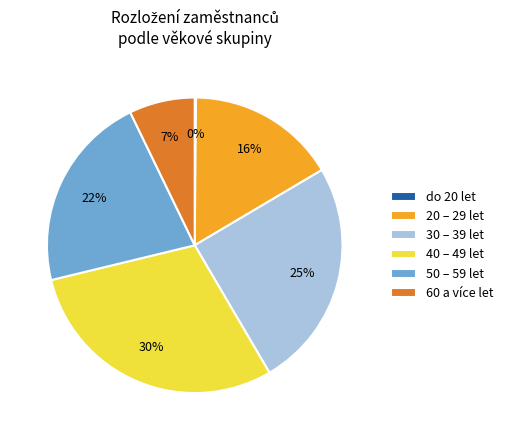

To the nearest percent, what is the difference between the largest and smallest slice percentages?

30%